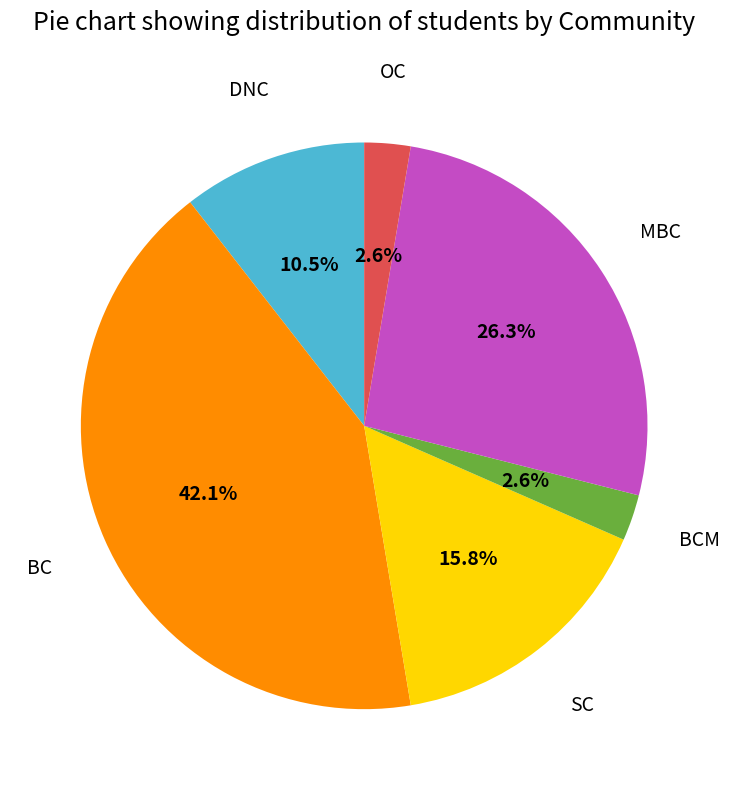

Count the number of slices in the pie.

6